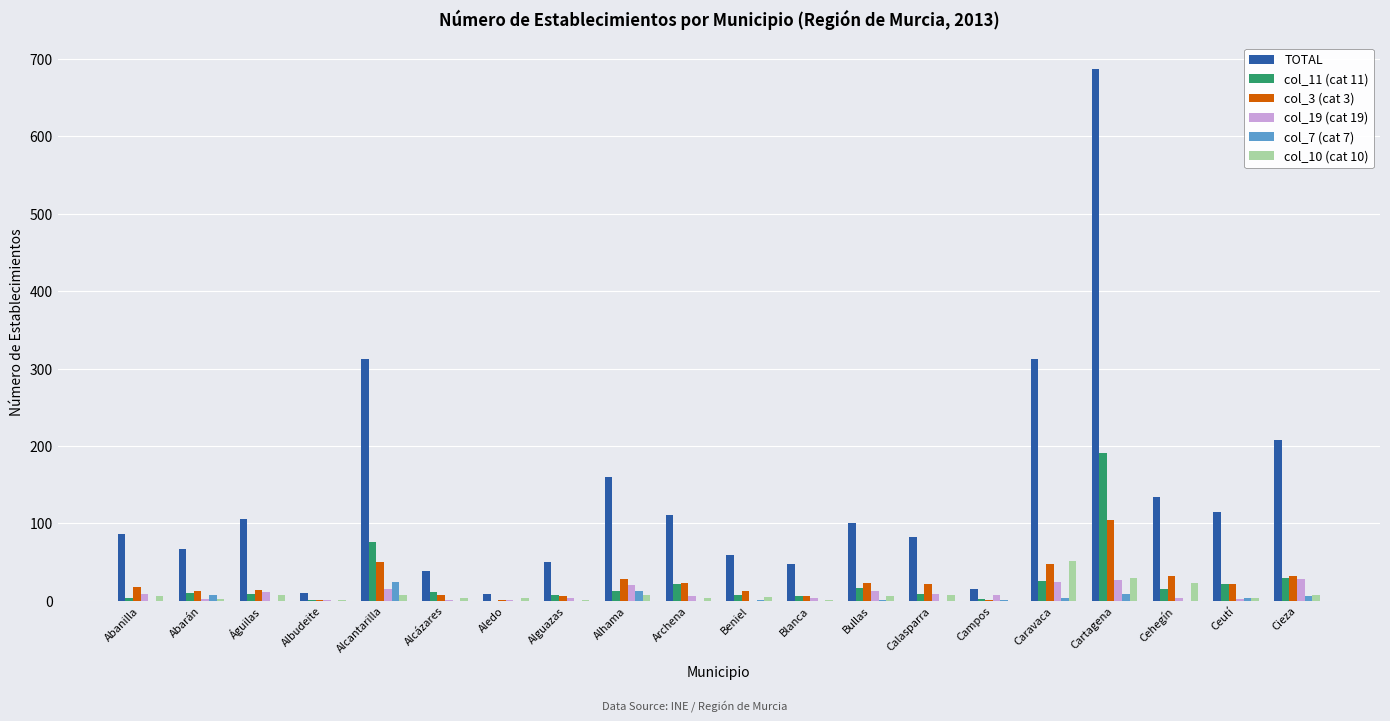

Which label corresponds to the largest value in the chart?

Cartagena